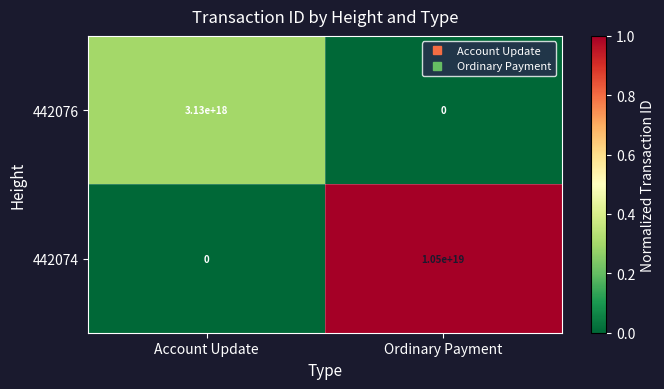

At which label is 442076 closest to 1565000000000000000?

Account Update